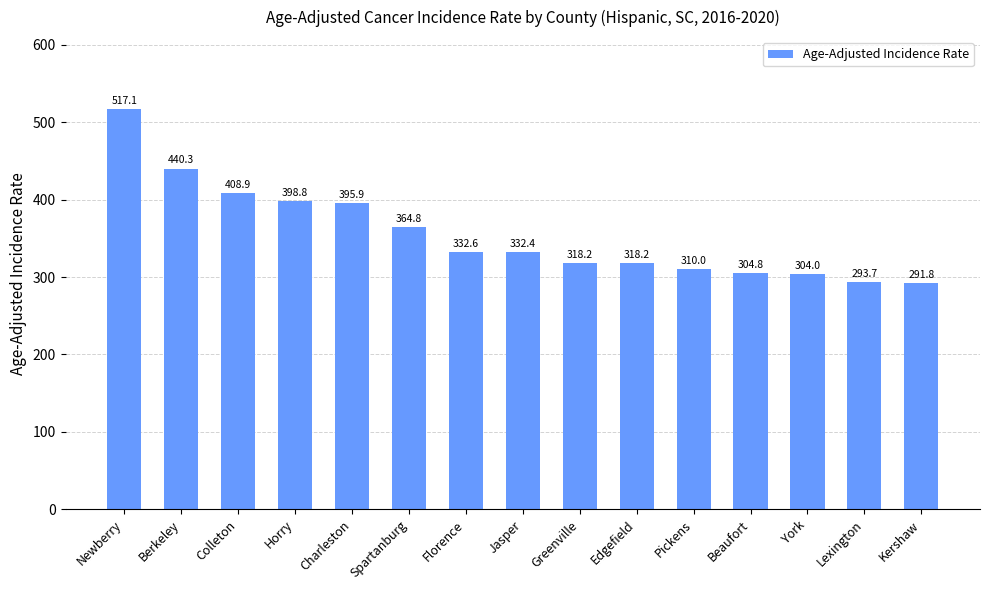

Are the bars grouped side by side (vs. stacked)?

No